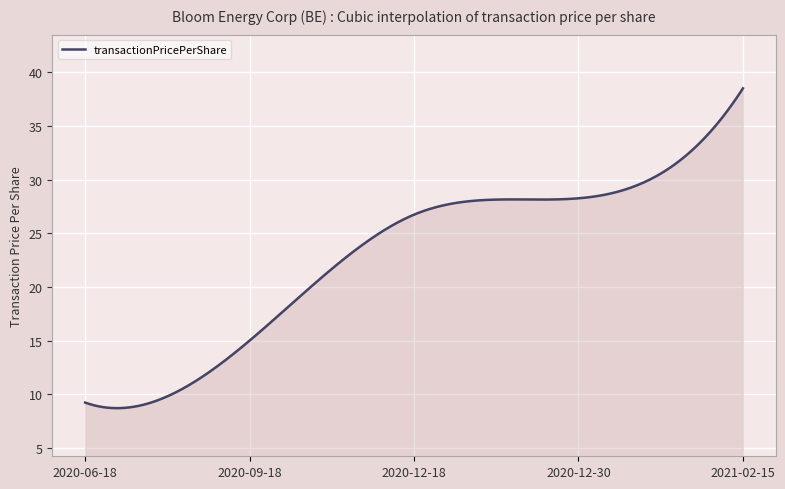

What is the difference between the maximum and minimum values?

29.8